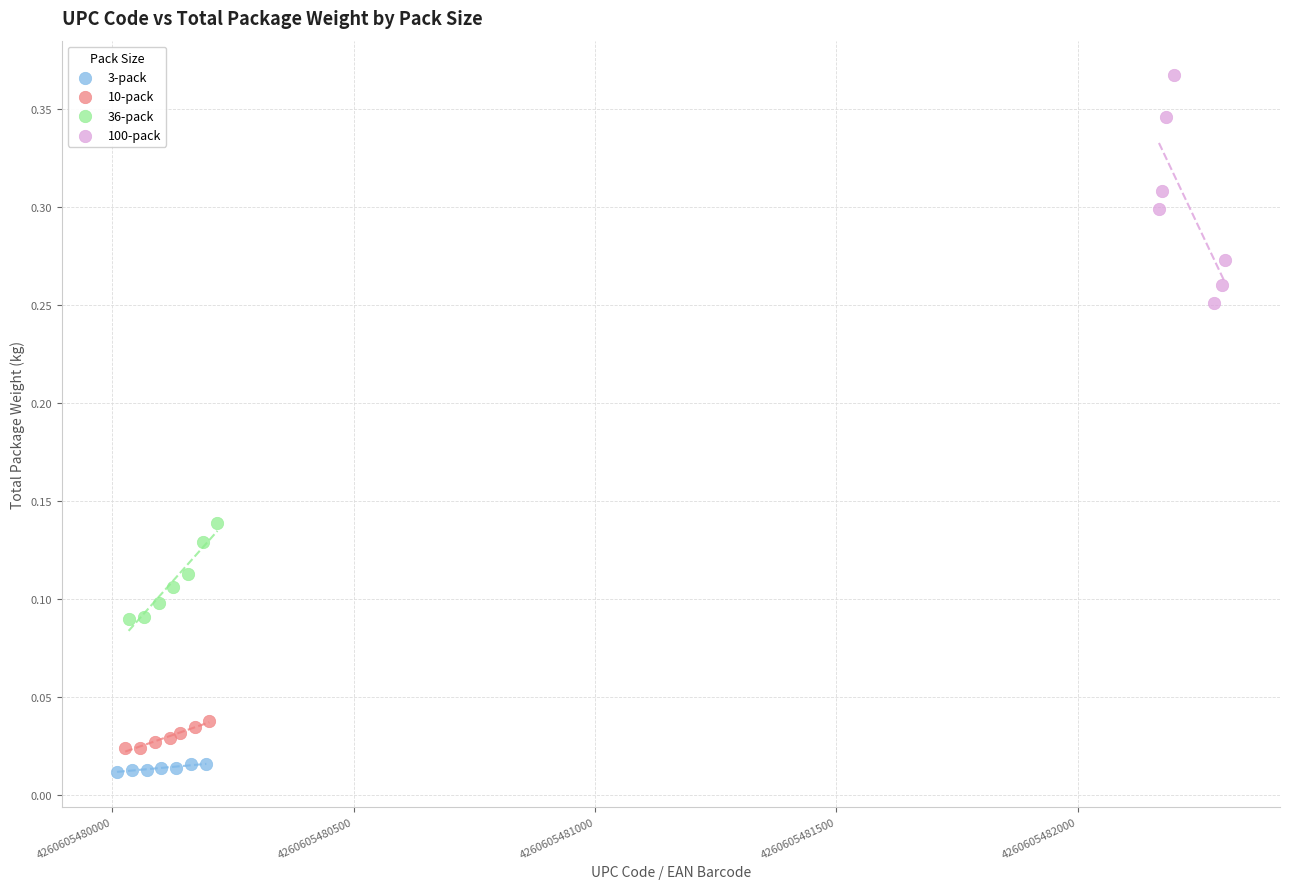

Which series contains the highest Y value?

100-pack